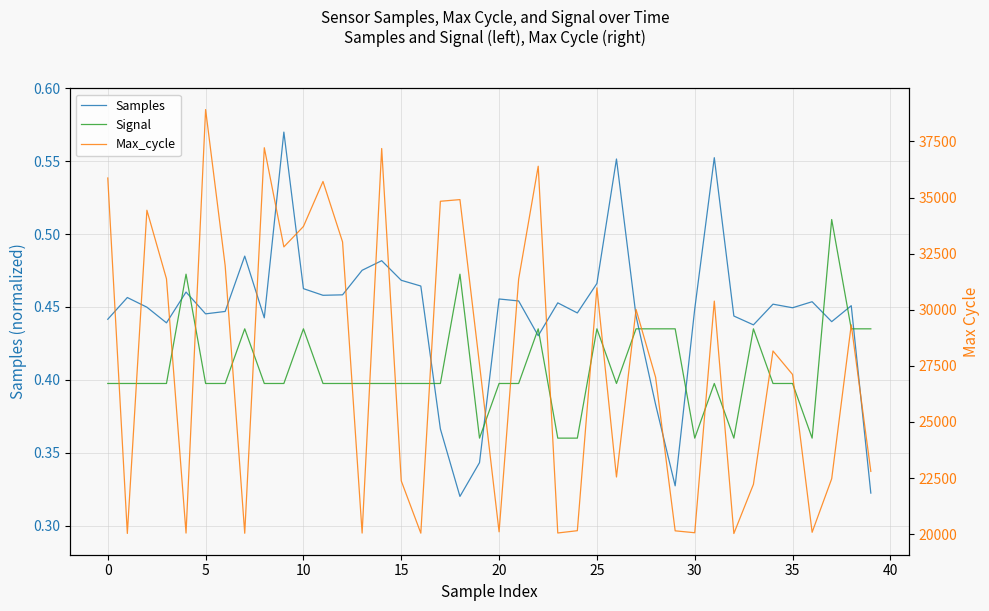

What is the minimum value shown in the chart?

0.3